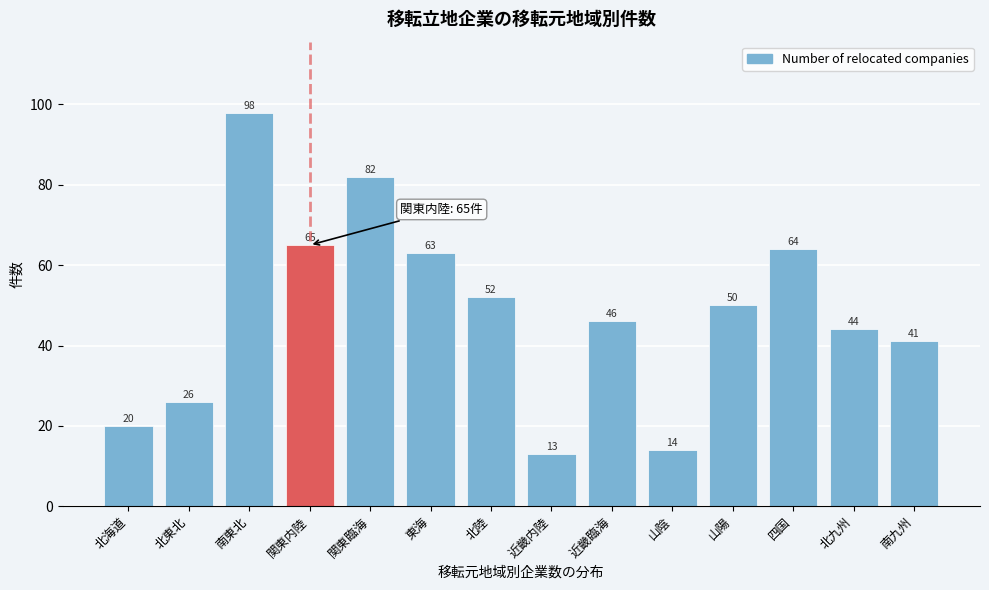

Reading left to right, list all the values displayed in this chart.

20	26	98	65	82	63	52	13	46	14	50	64	44	41